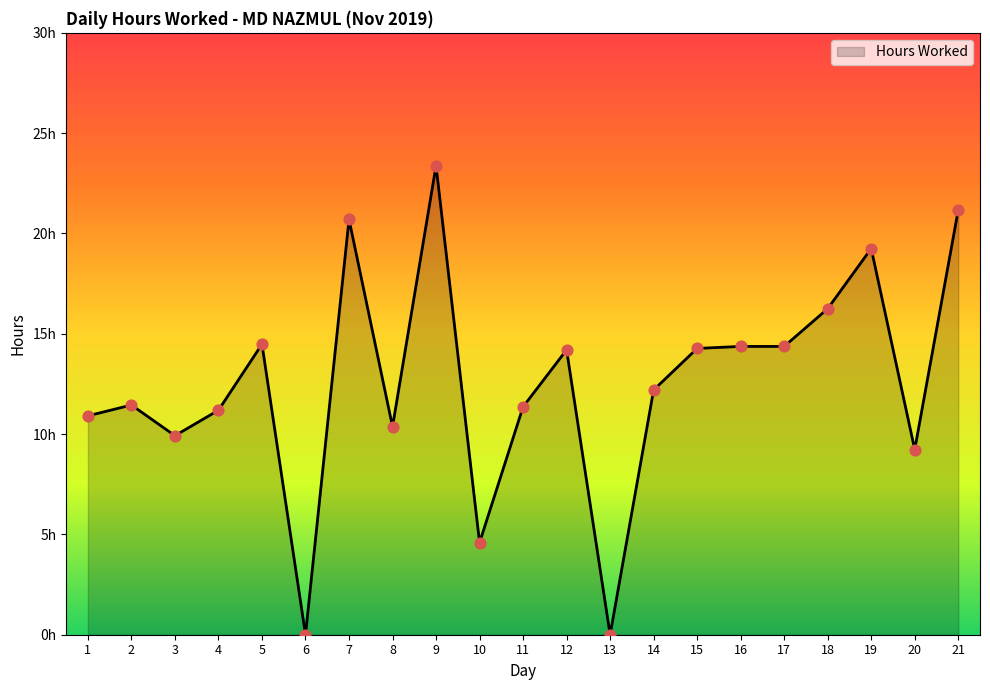

Is this an area chart (filled region under the line)?

Yes